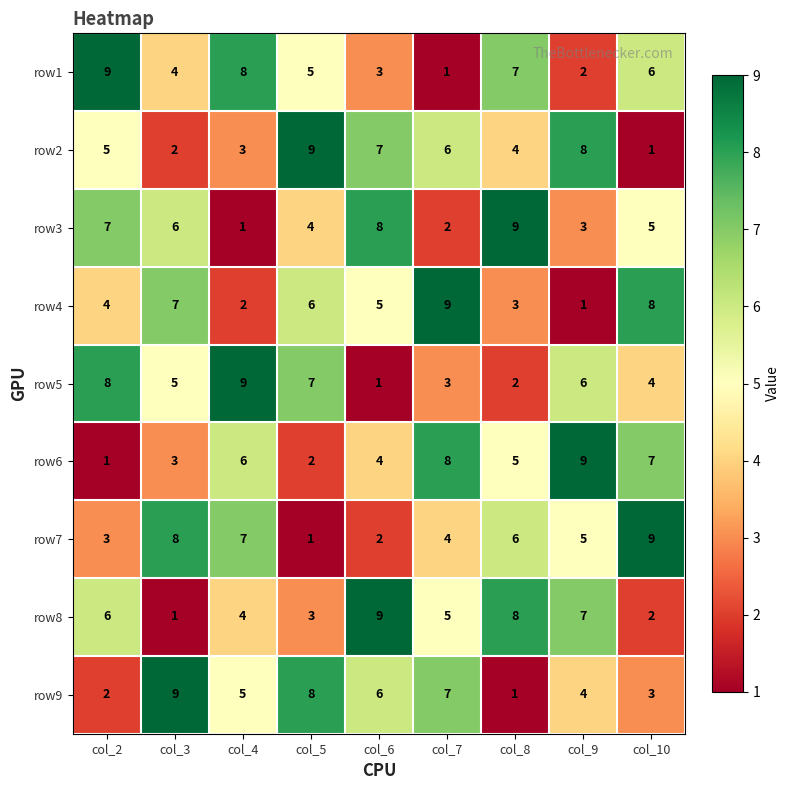

At which label does row5 reach its peak?

col_4